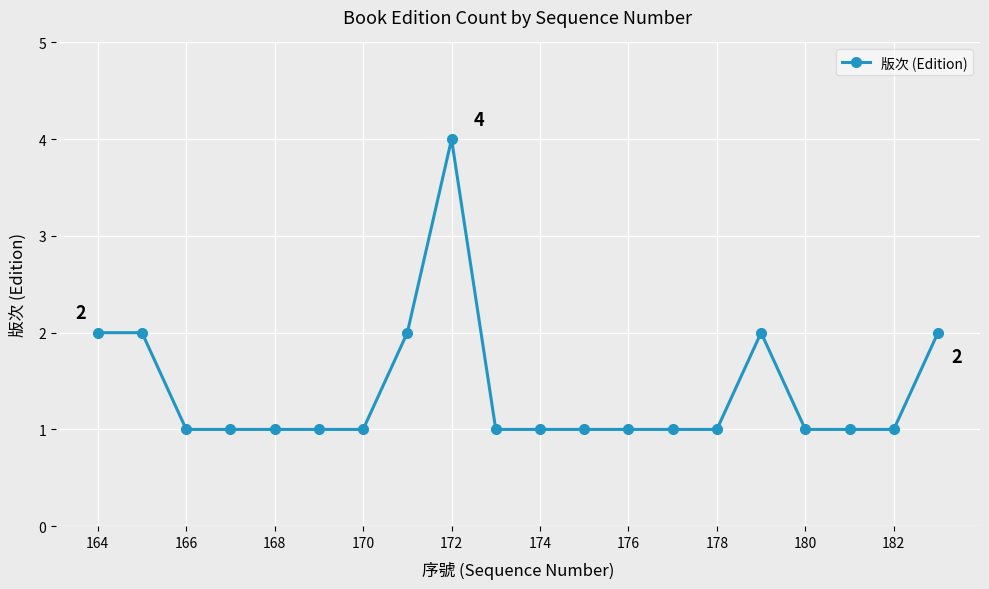

What is the value of the 14th point from the left?

1